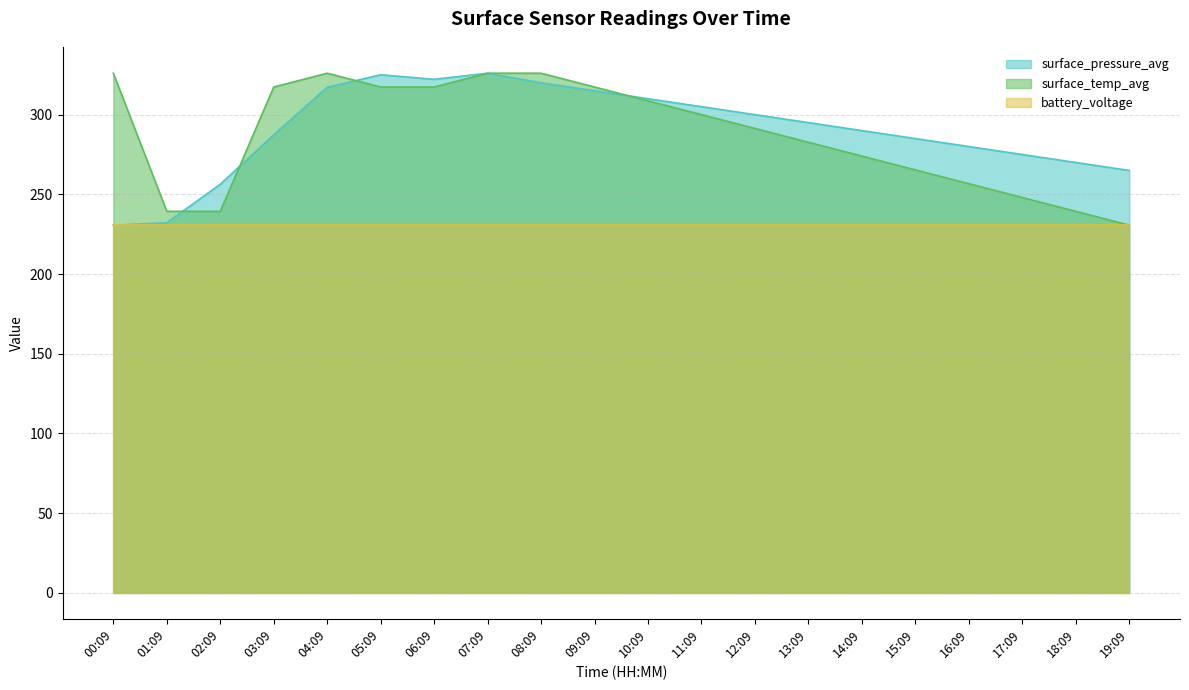

What is the highest value of the surface_pressure_avg series?

326.0